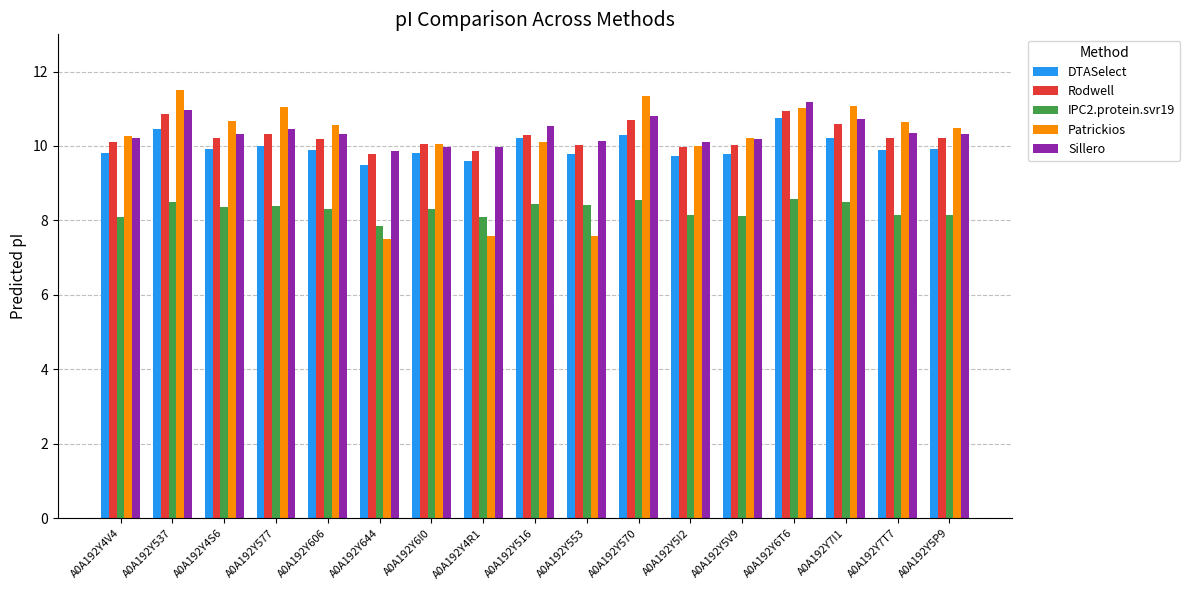

Which category has the highest value in the Sillero series?

A0A192Y6T6